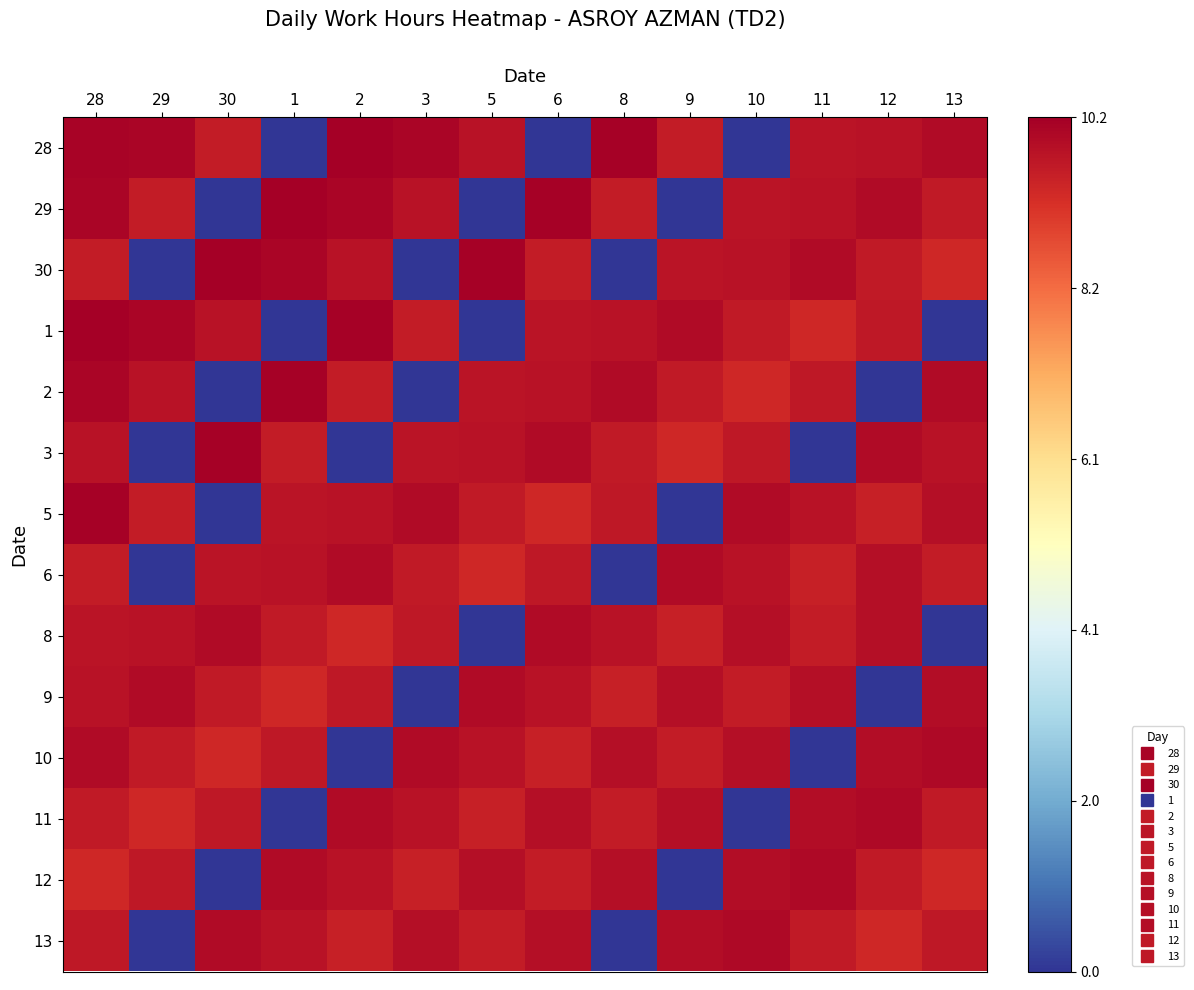

Which series has the widest spread of values?

28